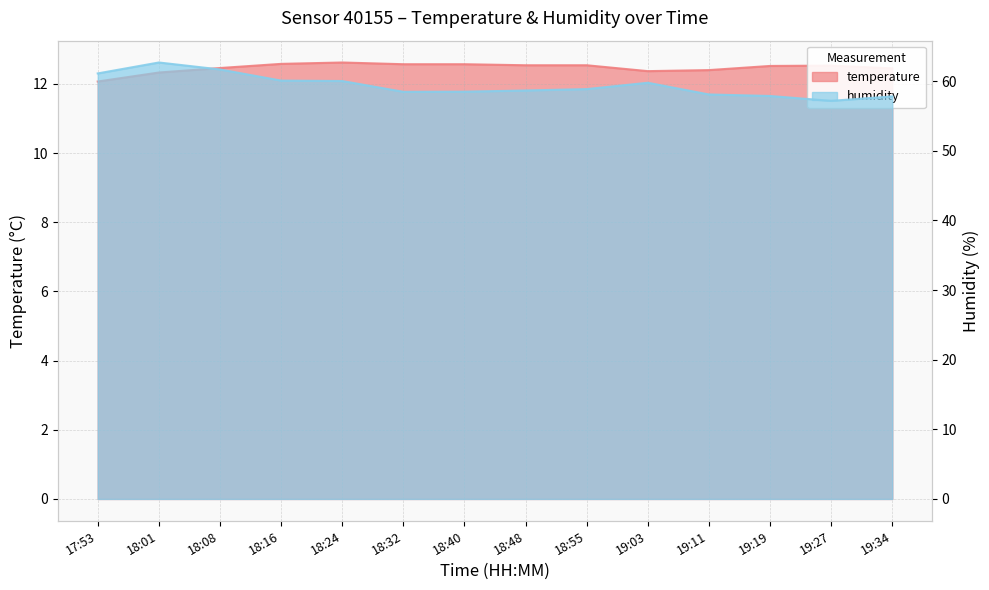

Does the chart display data point markers on the line(s)?

No